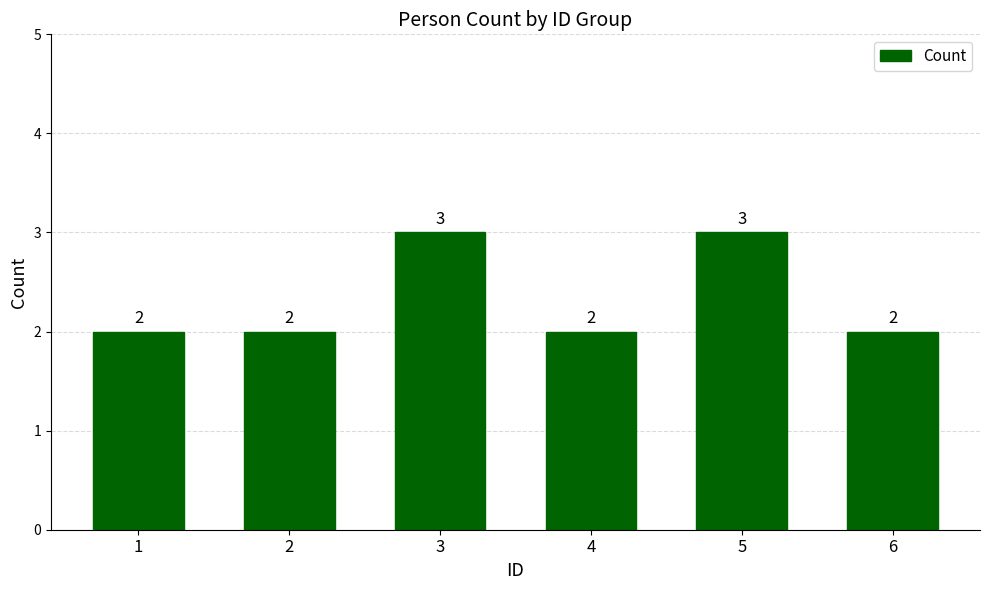

What is the maximum value shown in the chart?

3